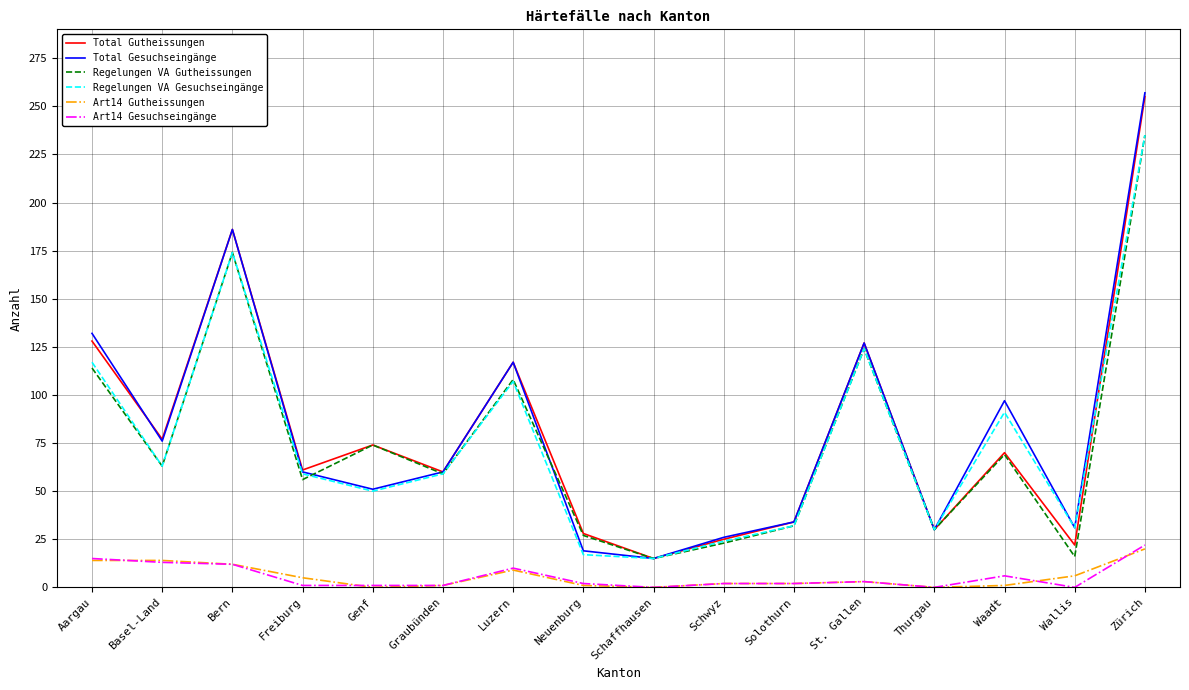

At which label does Total Gutheissungen reach its minimum?

Schaffhausen